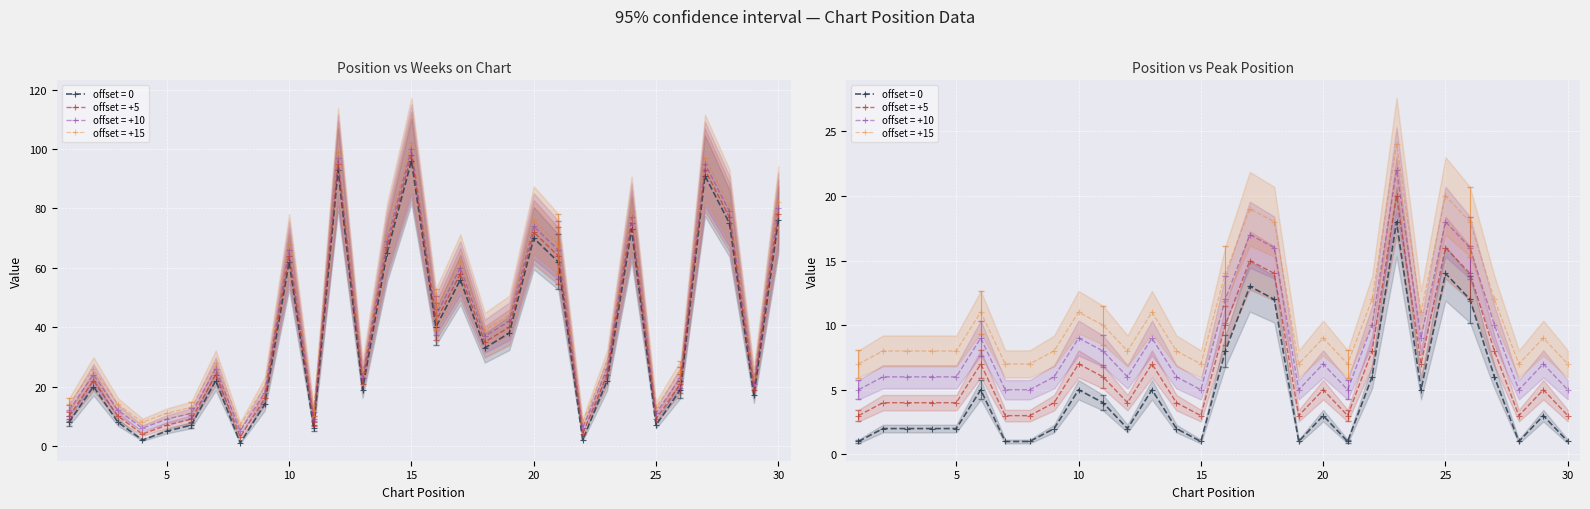

What is the spread (max minus min) of values at 21?

61